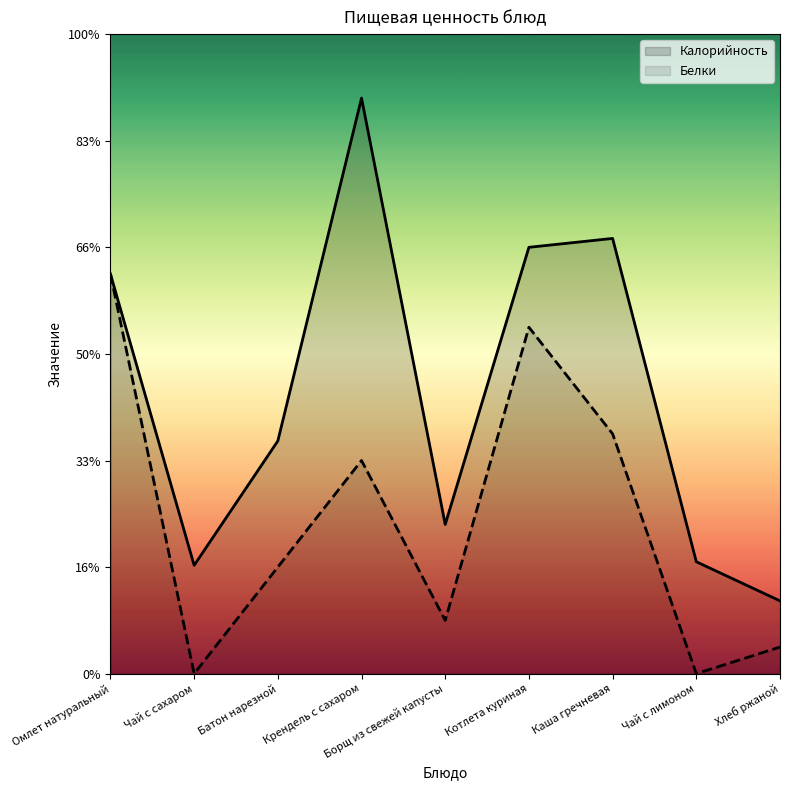

Between Батон нарезной and Котлета куриная, which series saw the biggest shift?

Белки